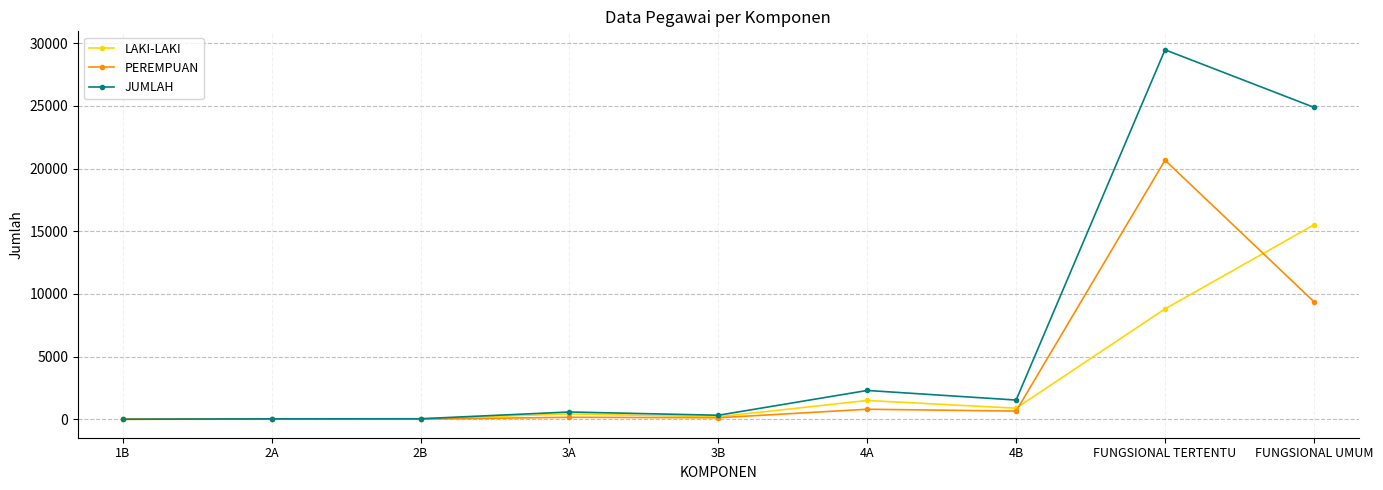

What is the label of the 1st point from the left?

1B